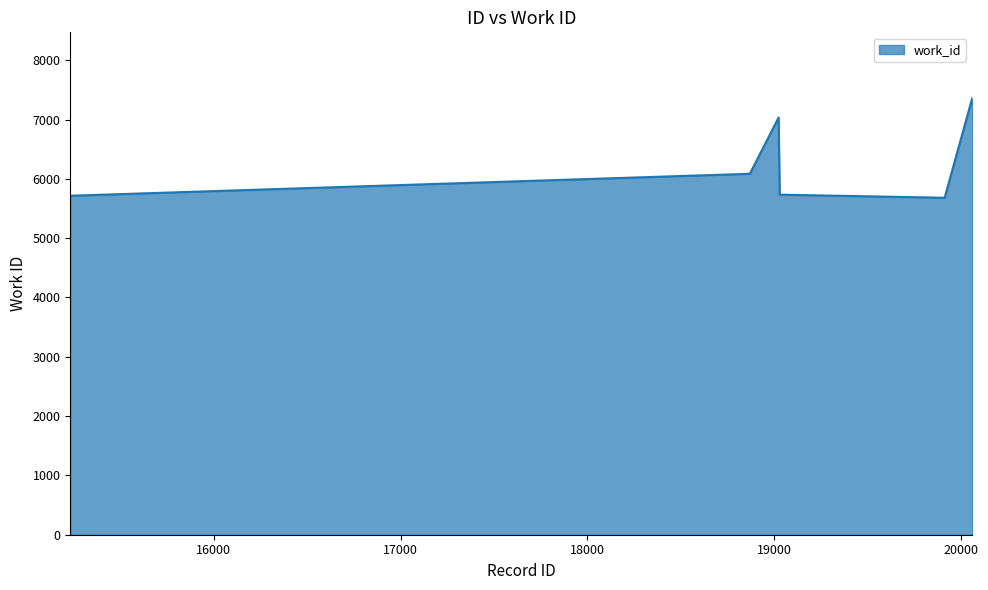

What is the difference between the maximum and minimum values?

1684